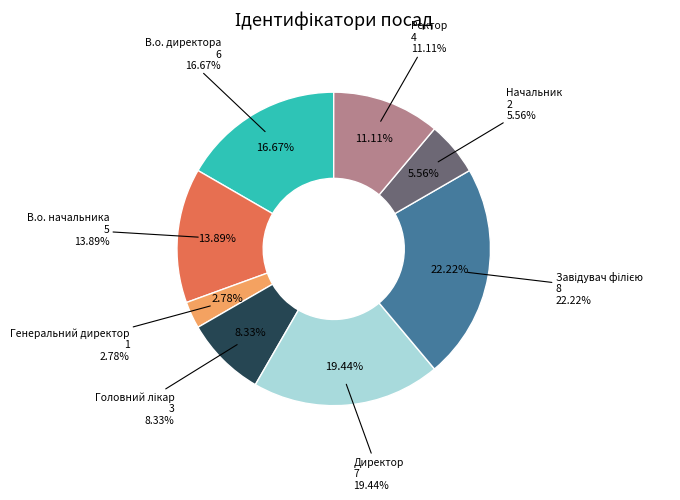

Is there a majority slice in this chart?

No